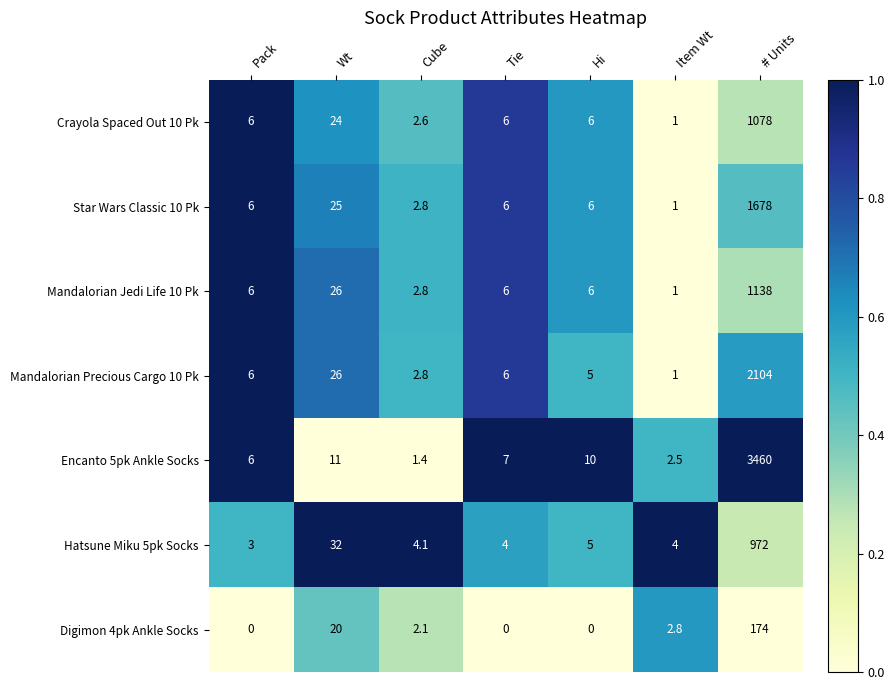

The value of Star Wars Classic 10 Pk at # Units is 2673.2. True or false?

False